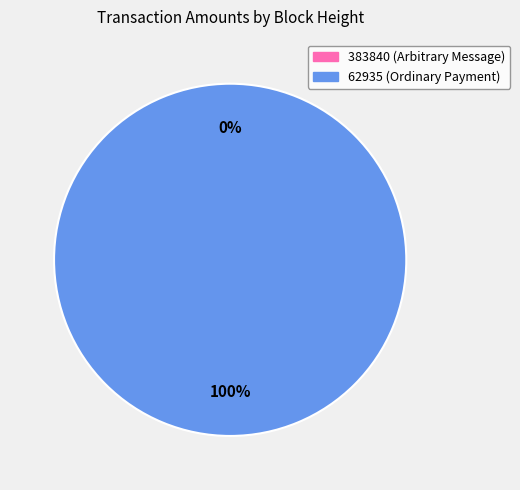

The 62935 slice represents 100% of the pie. True or false?

True